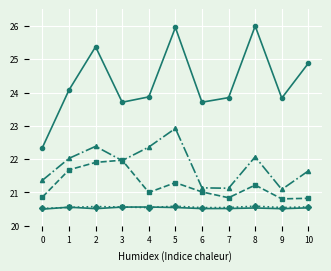

What is the maximum value shown in the chart?

26.0